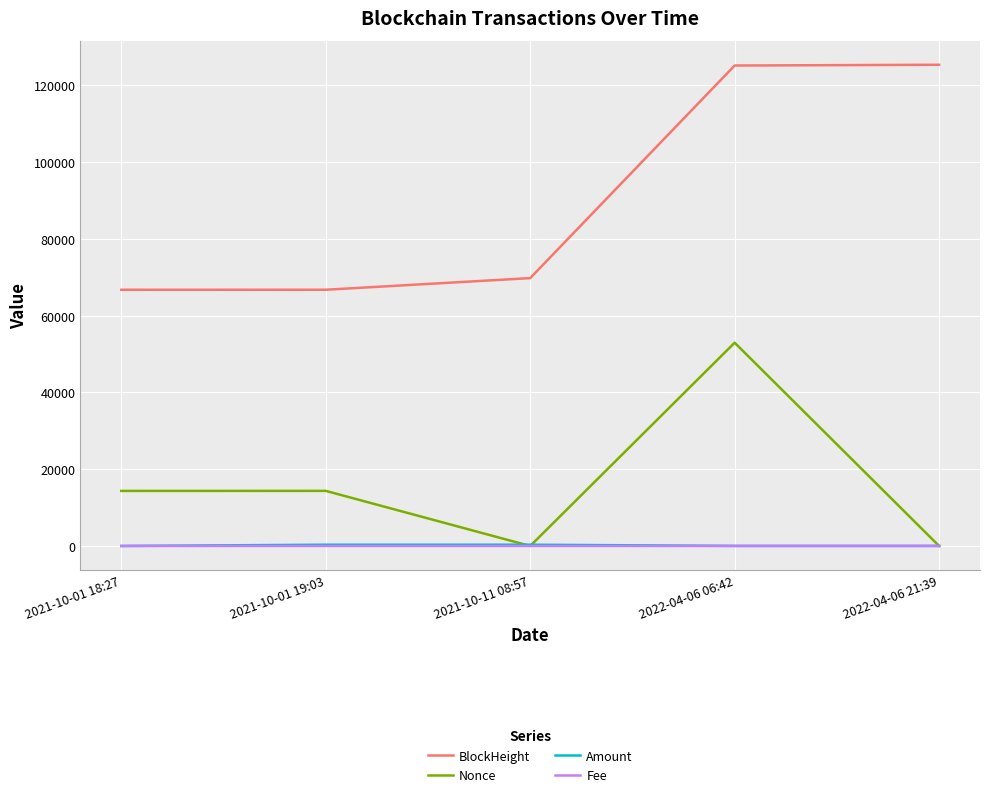

Between 2021-10-01 19:03 and 2022-04-06 21:39, which series saw the biggest shift?

BlockHeight